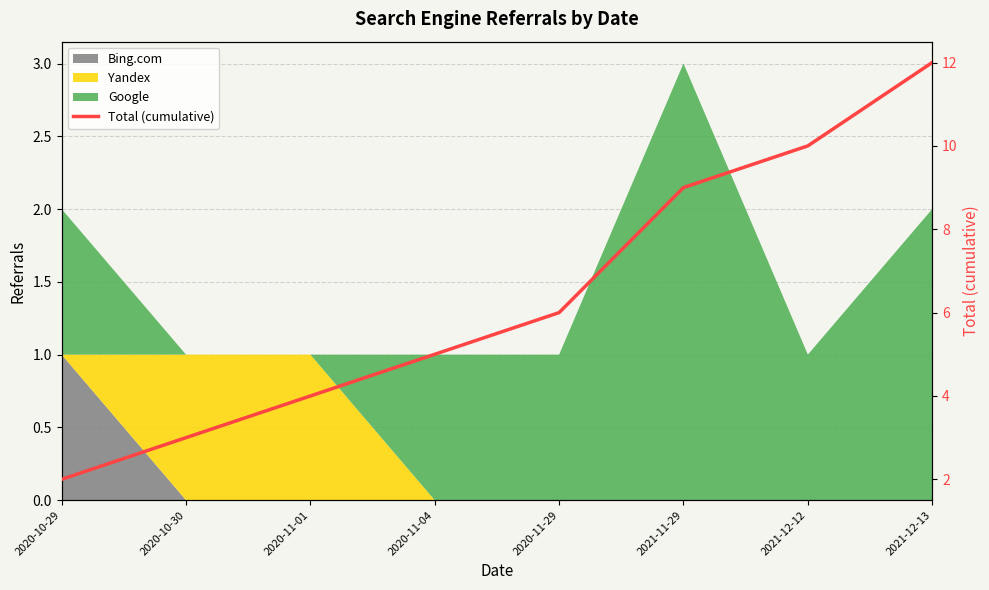

The value at 2021-12-12 is 4. True or false?

False